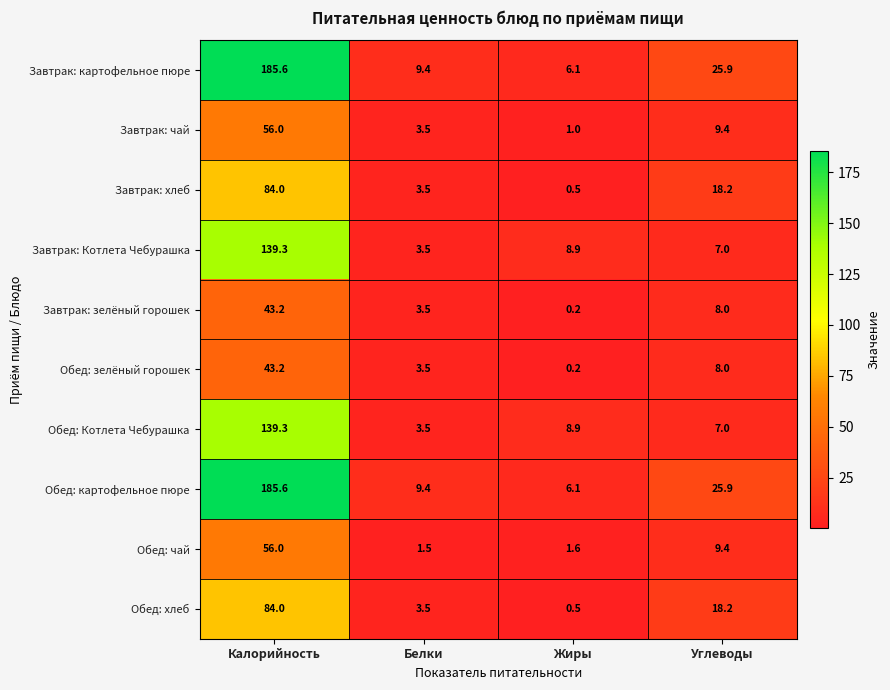

What is the total value across all series at Калорийность?

1016.2